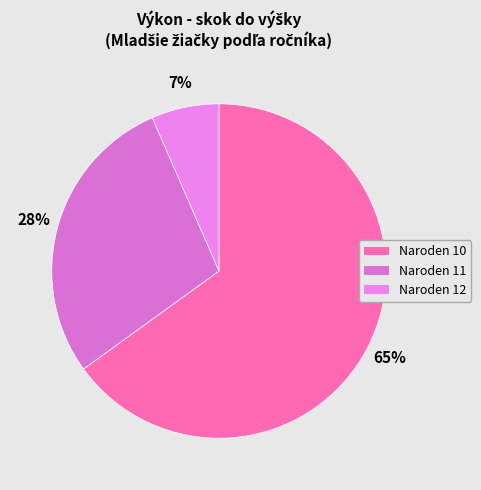

How many segments does this pie chart have?

3